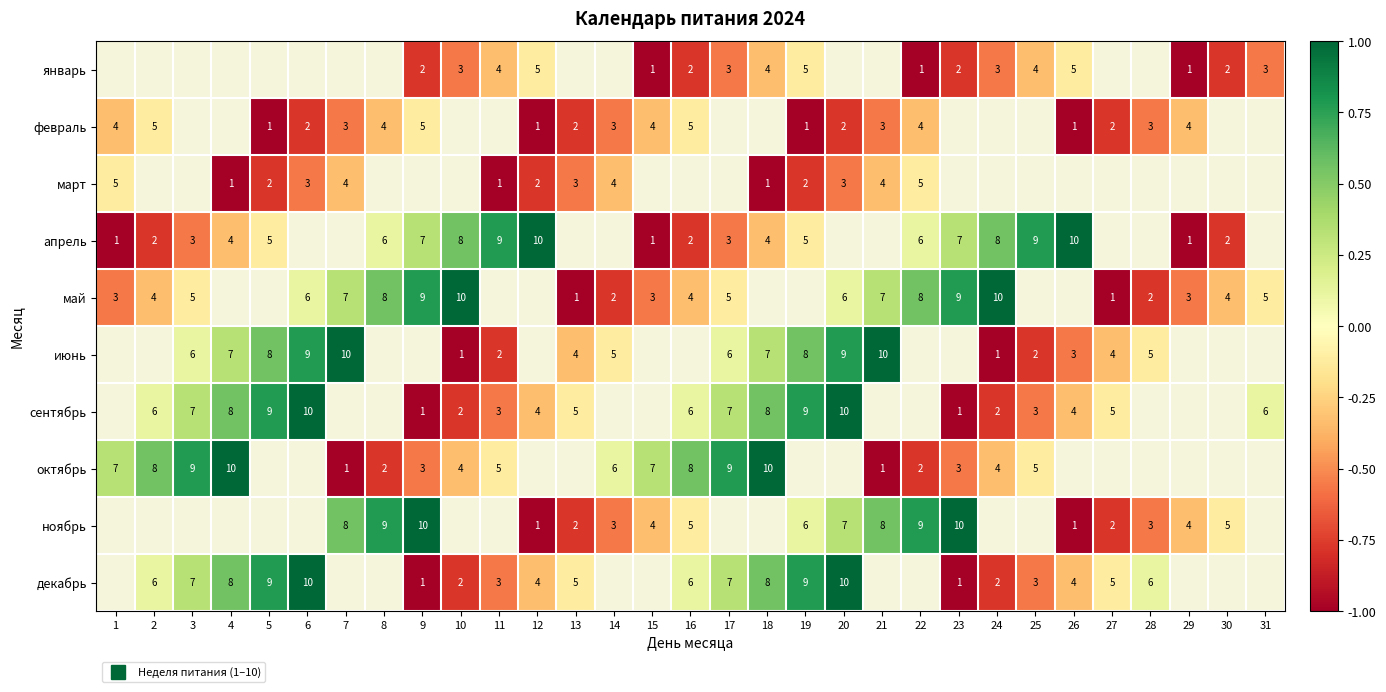

True or false: декабрь has a value of -0.3 at 26.

True